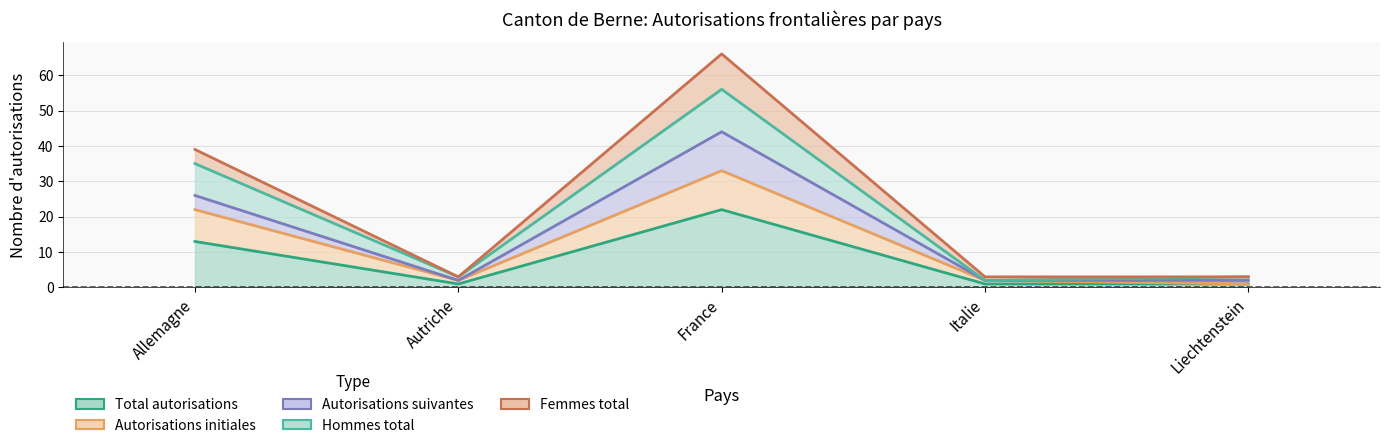

At which category is the sum across all series the highest?

France